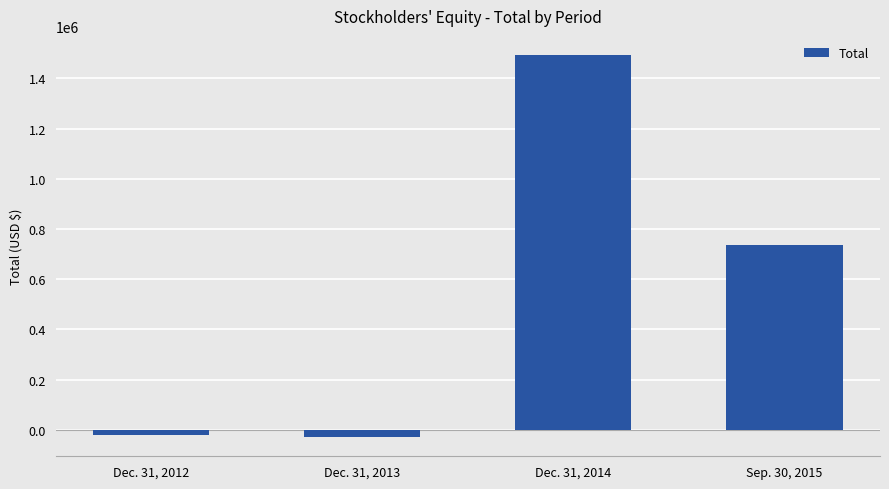

Does the chart contain any negative values?

Yes